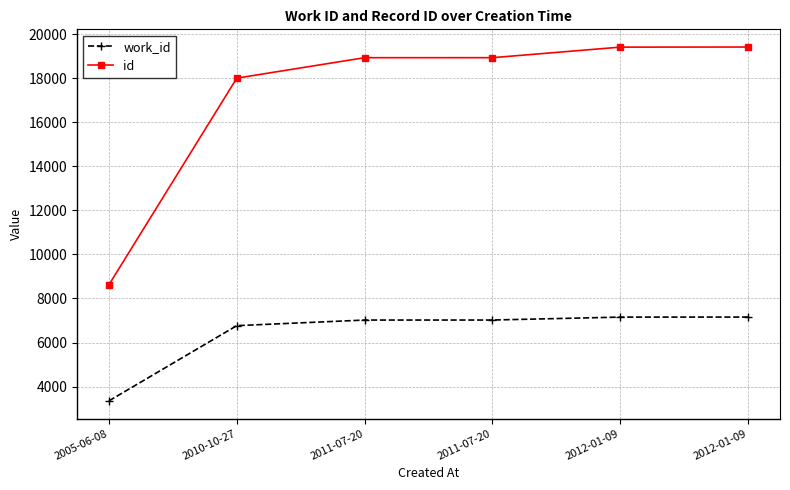

What is the difference between the id values at 2010-10-27 and 2011-07-20?

928